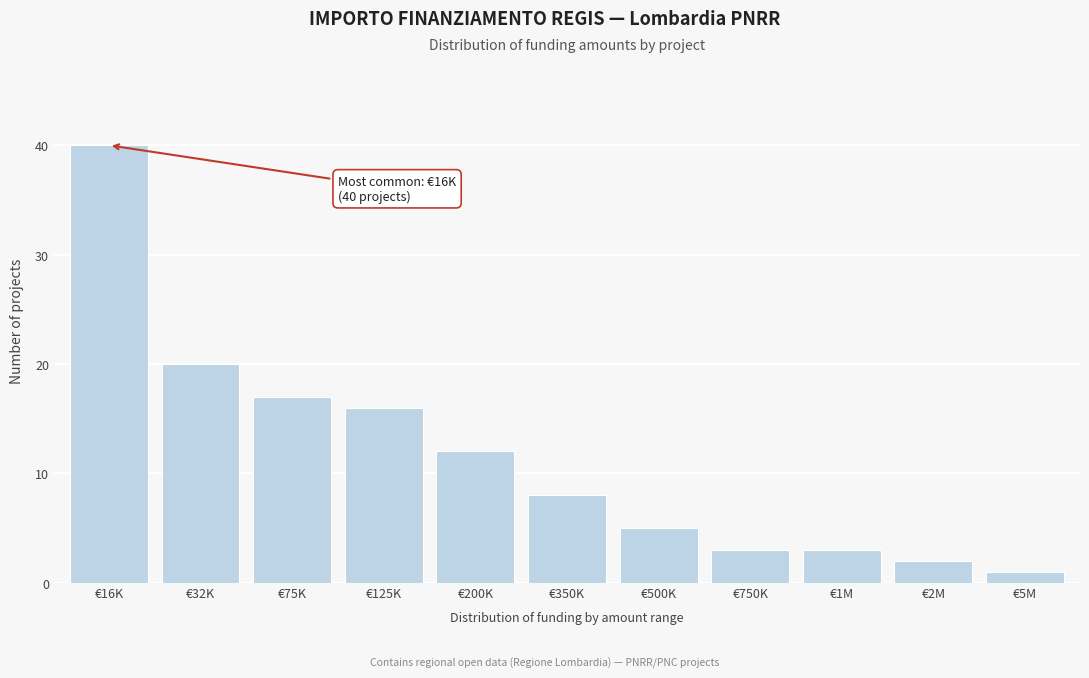

Reading left to right, list all the values displayed in this chart.

40	20	17	16	12	8	5	3	3	2	1